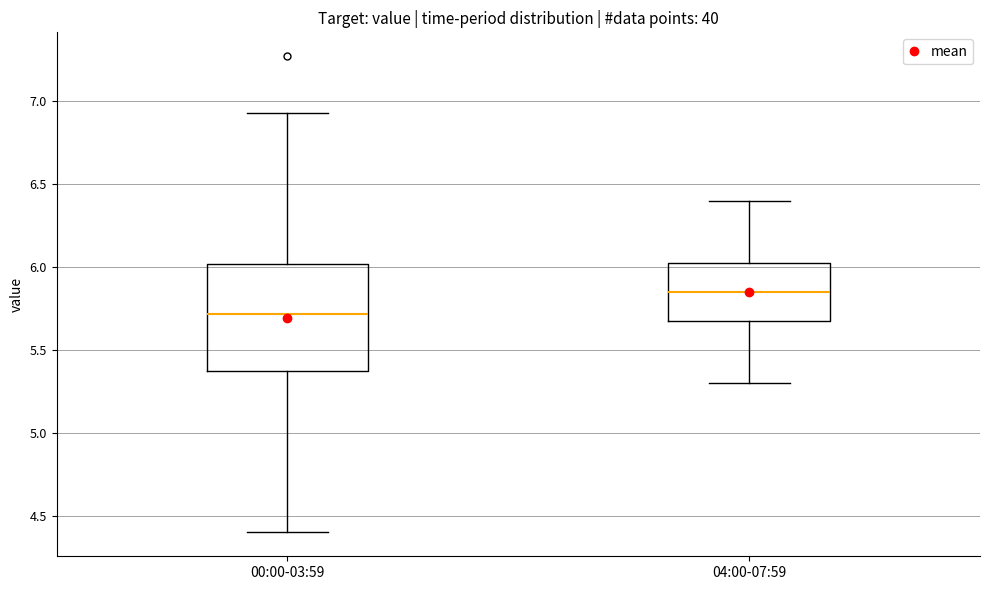

Reading left to right, read every box against the y-axis: the position of its median line, the range the box covers, and the ends of its whiskers. The values are not printed on the chart, so give them approximately, as read against the axis.

00:00-03:59: median 5.70, box 5.35 to 6.00, whiskers 4.40 to 6.95
04:00-07:59: median 5.85, box 5.70 to 6.05, whiskers 5.30 to 6.40